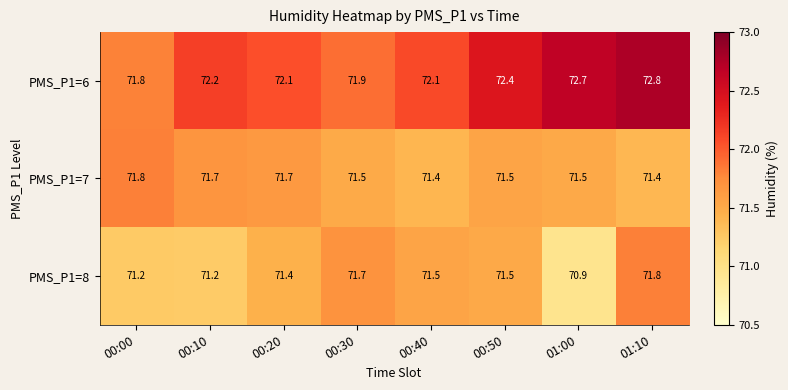

At 01:10, list the series in order from largest to smallest.

PMS_P1=6, PMS_P1=8, PMS_P1=7